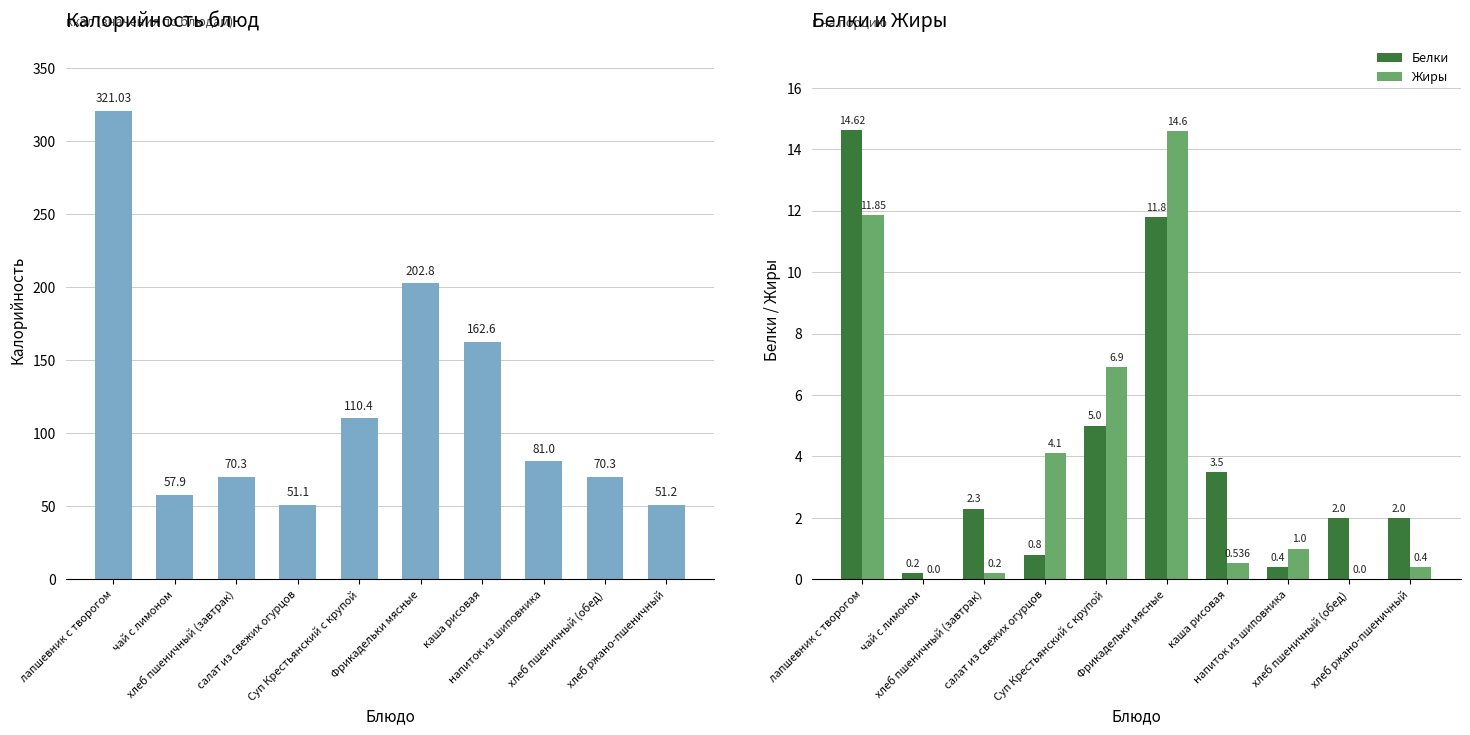

How many positive values does the Жиры series have?

8